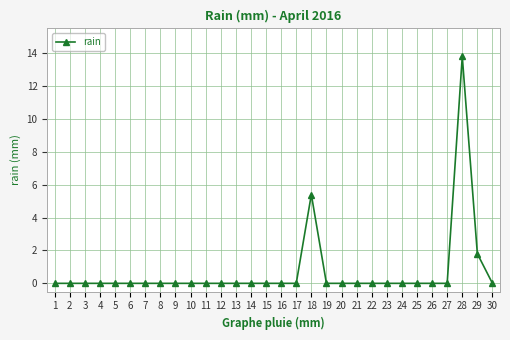

Reading right to left, extract all data points from this chart.

30=0.0	29=1.8	28=13.8	27=0.0	26=0.0	25=0.0	24=0.0	23=0.0	22=0.0	21=0.0	20=0.0	19=0.0	18=5.4	17=0.0	16=0.0	15=0.0	14=0.0	13=0.0	12=0.0	11=0.0	10=0.0	9=0.0	8=0.0	7=0.0	6=0.0	5=0.0	4=0.0	3=0.0	2=0.0	1=0.0